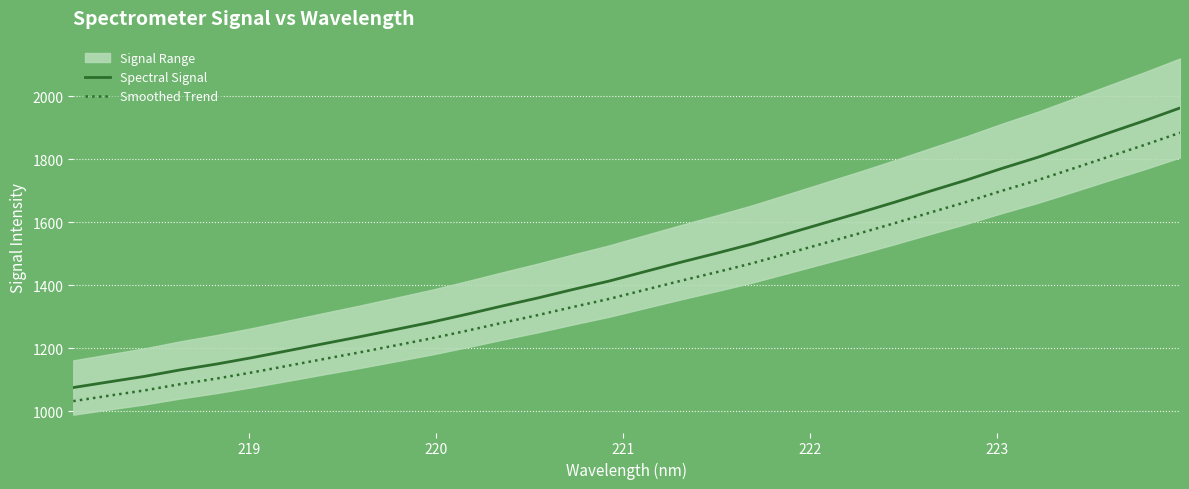

Count the number of categories in the chart.

32